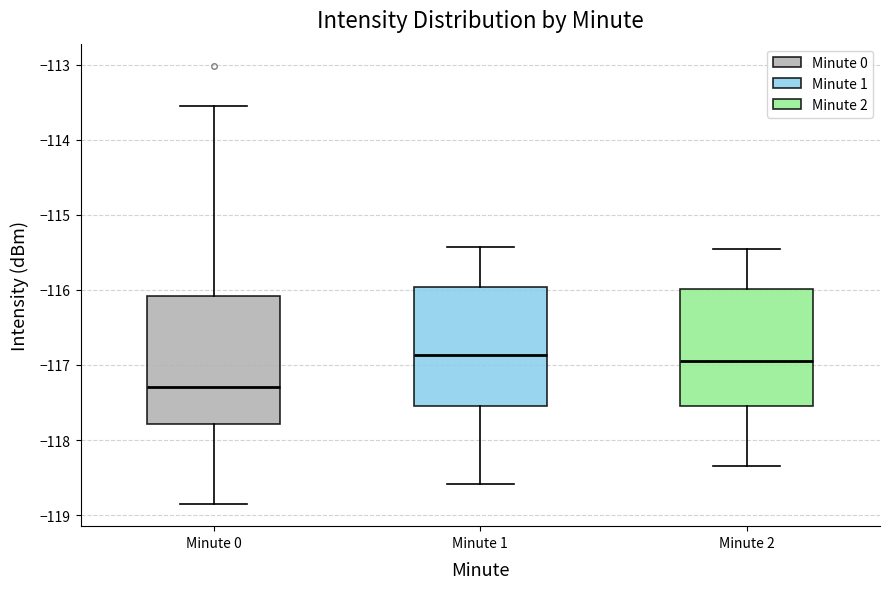

Reading left to right, read every box against the y-axis: the position of its median line, the range the box covers, and the ends of its whiskers. The values are not printed on the chart, so give them approximately, as read against the axis.

Minute 0: median -117.3, box -117.8 to -116.1, whiskers -118.9 to -113.5
Minute 1: median -116.9, box -117.5 to -116.0, whiskers -118.6 to -115.4
Minute 2: median -116.9, box -117.5 to -116.0, whiskers -118.3 to -115.5